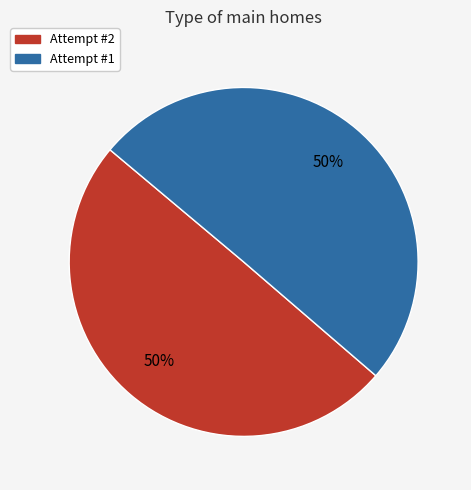

How many segments does this pie chart have?

2